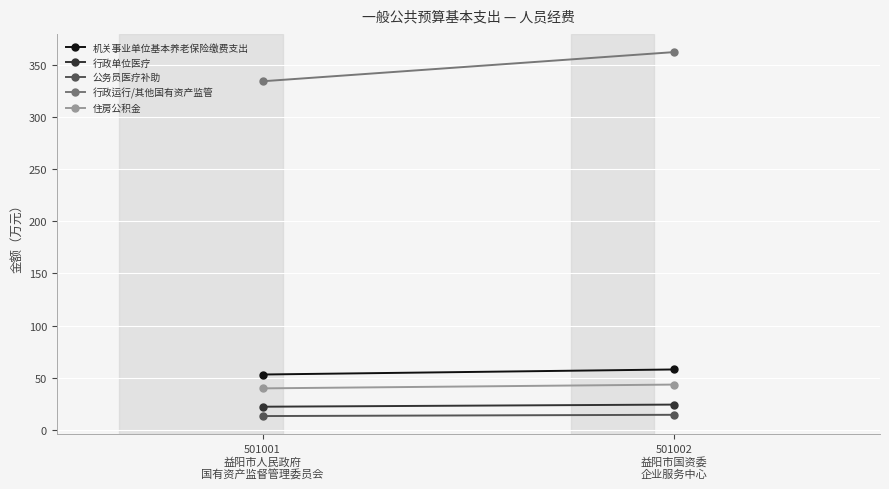

Where does the 行政运行/其他国有资产监管 series first go above 362?

501002
益阳市国资委
企业服务中心